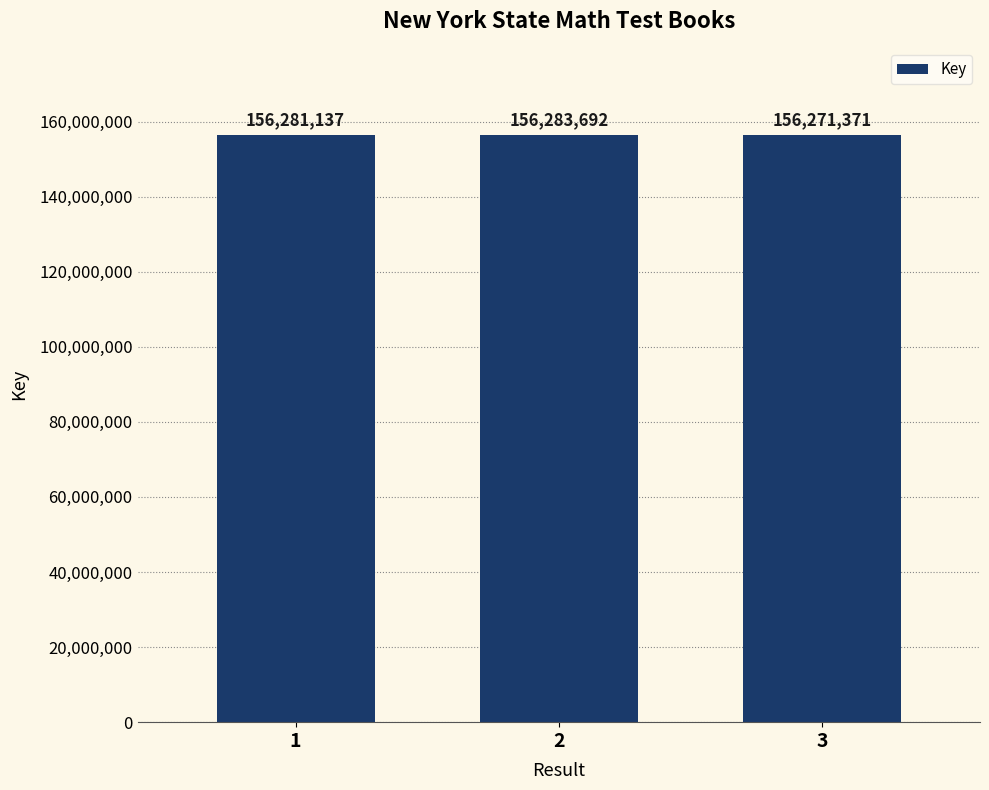

At which category does the chart reach its peak across all series?

2